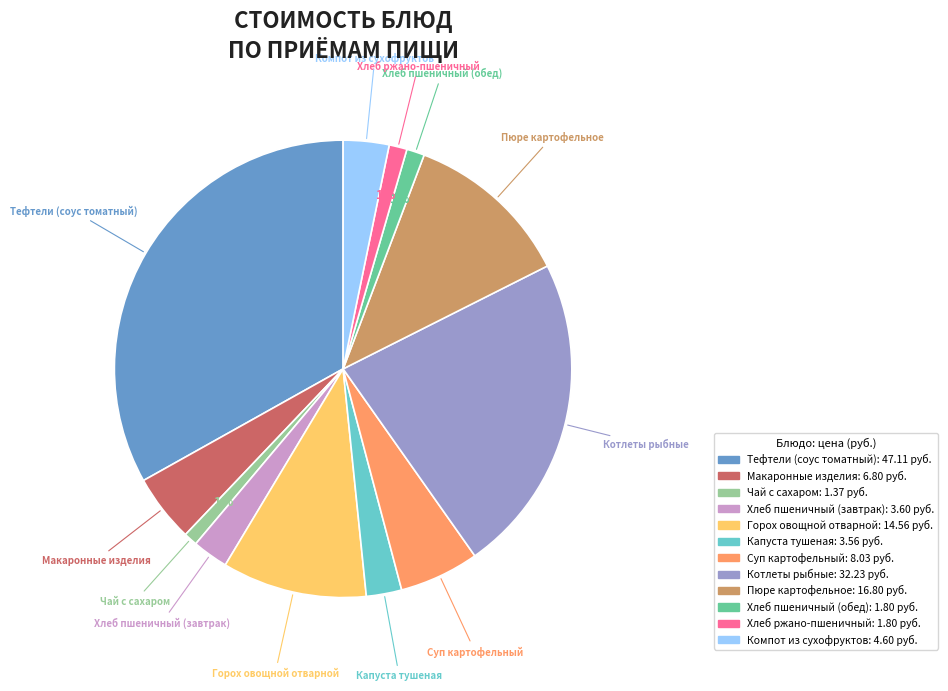

Does any single category account for the majority?

No